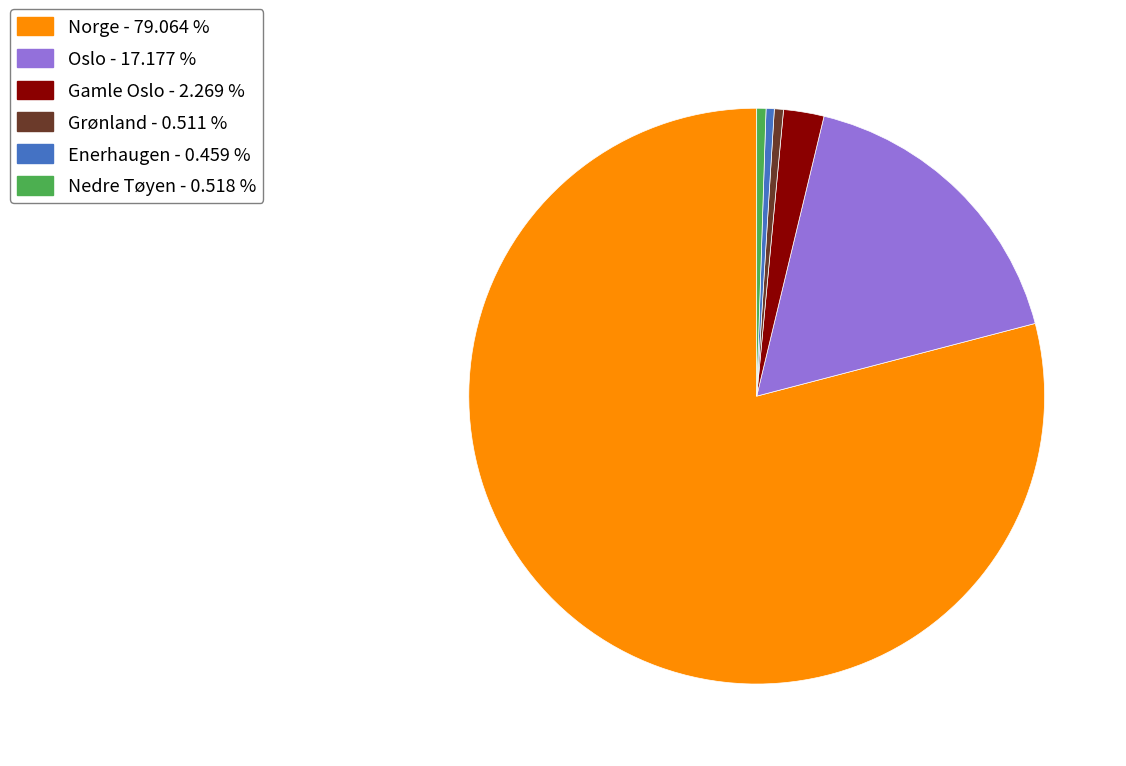

Between Enerhaugen - 0.459 % and Oslo - 17.177 %, which is larger?

Oslo - 17.177 %